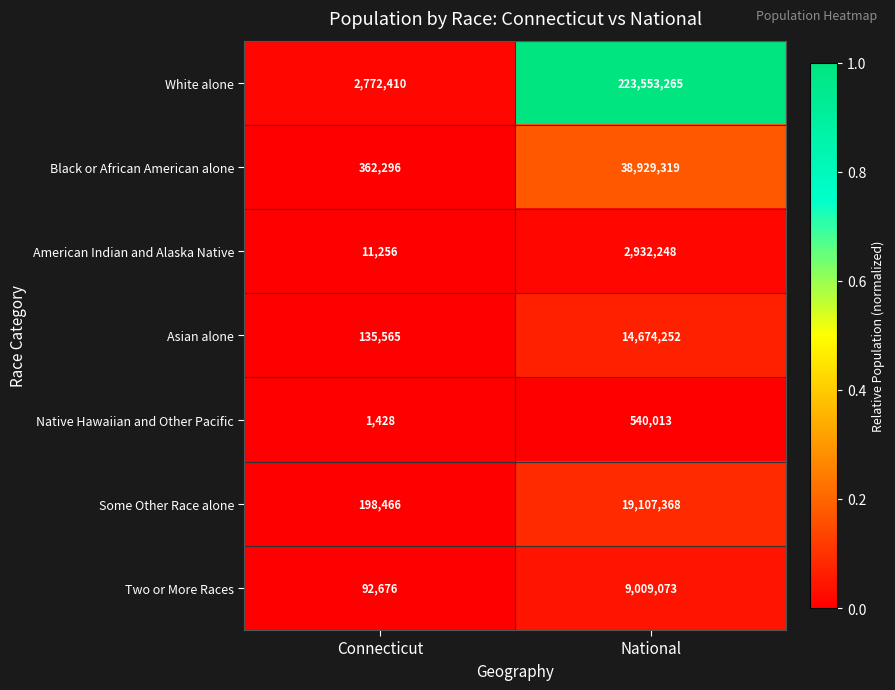

What is the sum of all Some Other Race alone values?

19305834